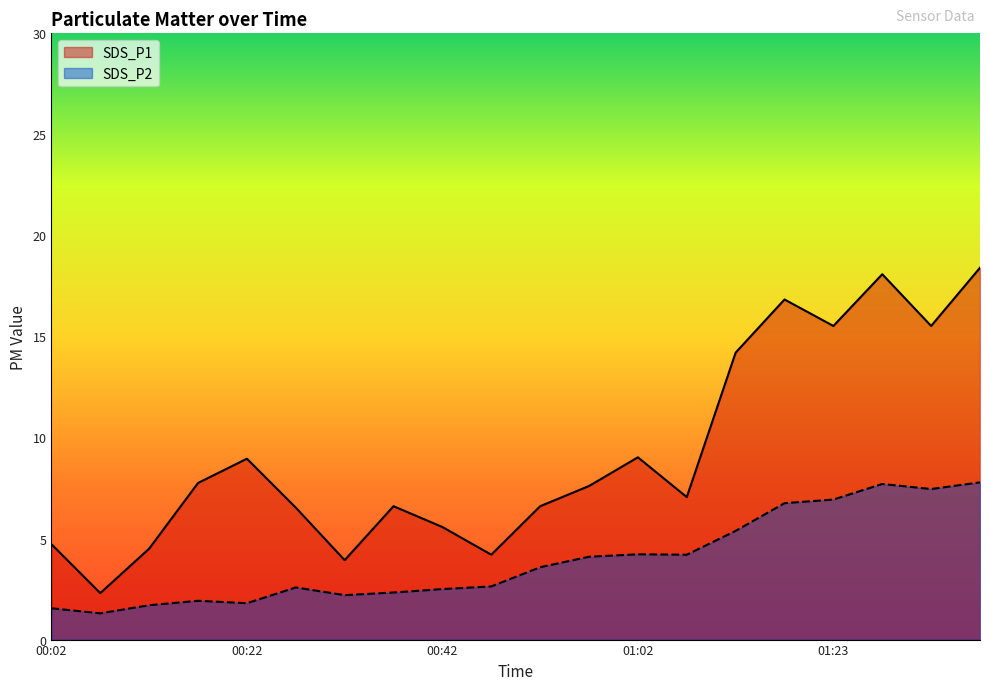

What is the lowest value of the SDS_P1 series?

2.3